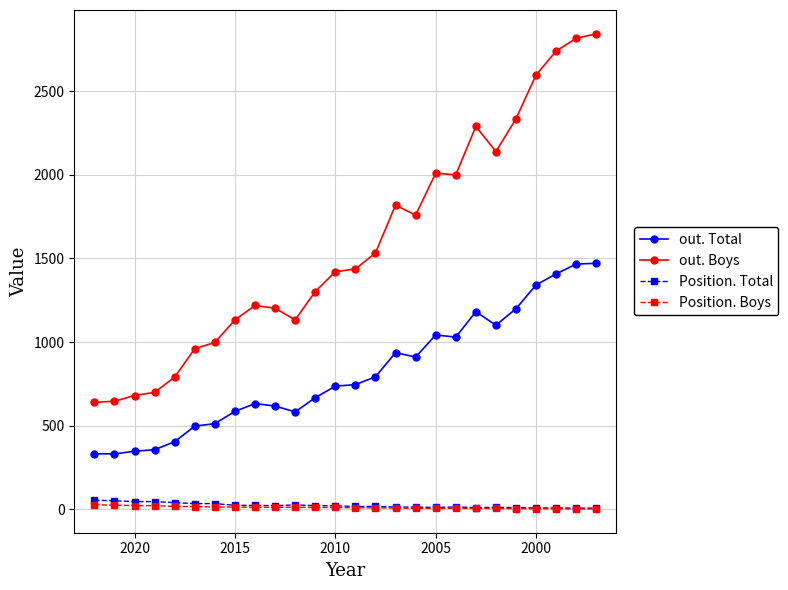

True or false: out. Total and Position. Boys cross at least once.

False